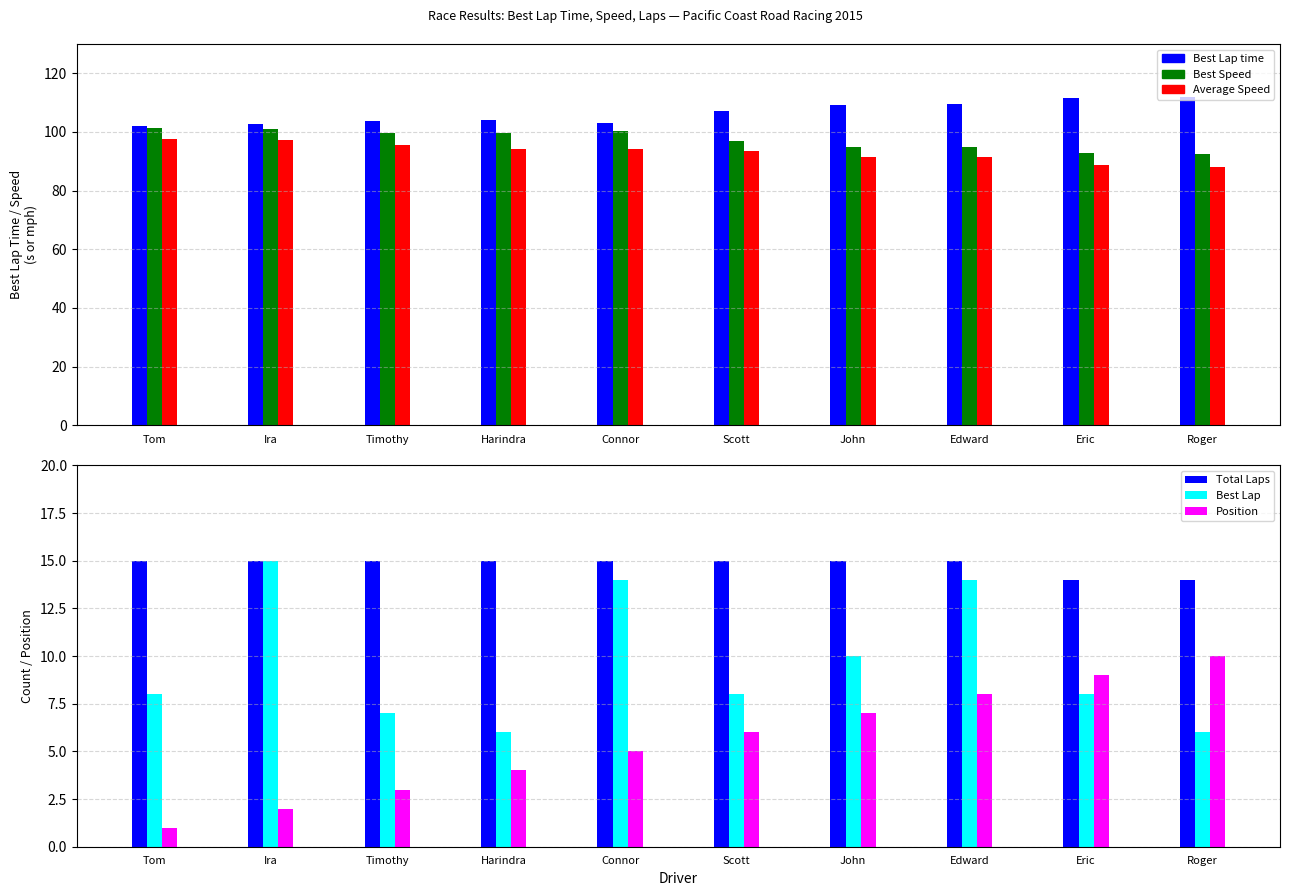

Where does the Average Speed series first go above 94?

Tom